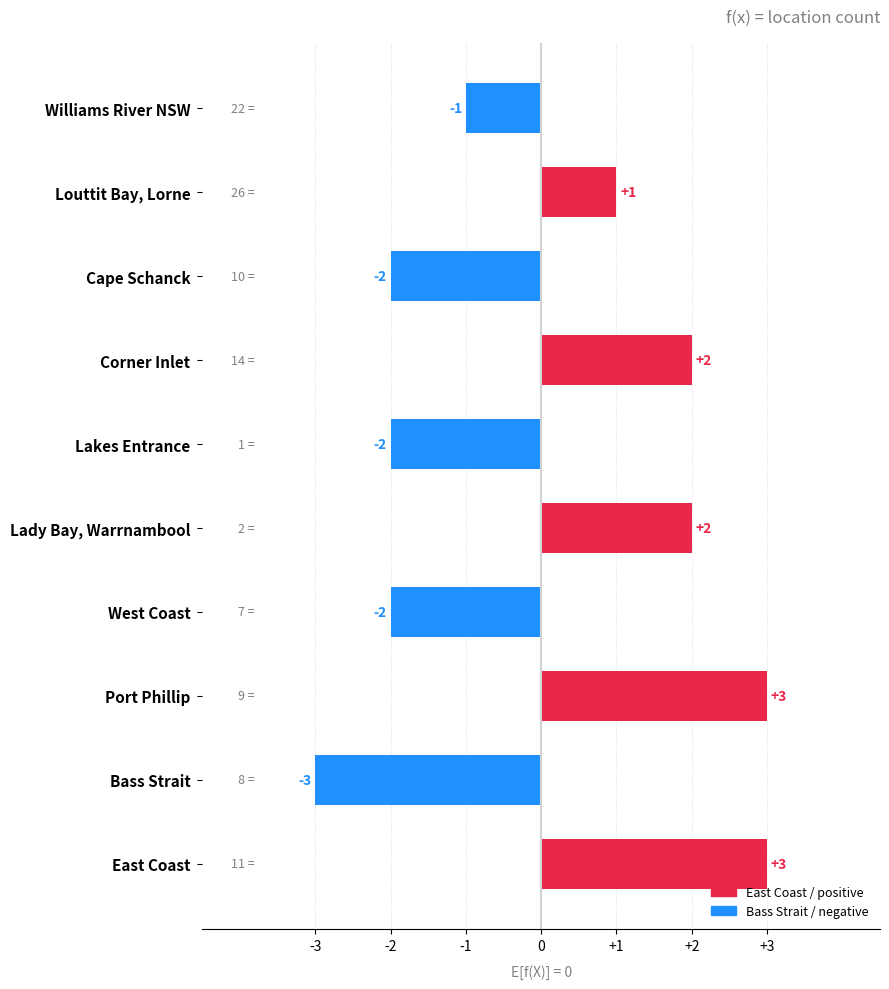

Which has a higher value, Cape Schanck or Corner Inlet?

Corner Inlet